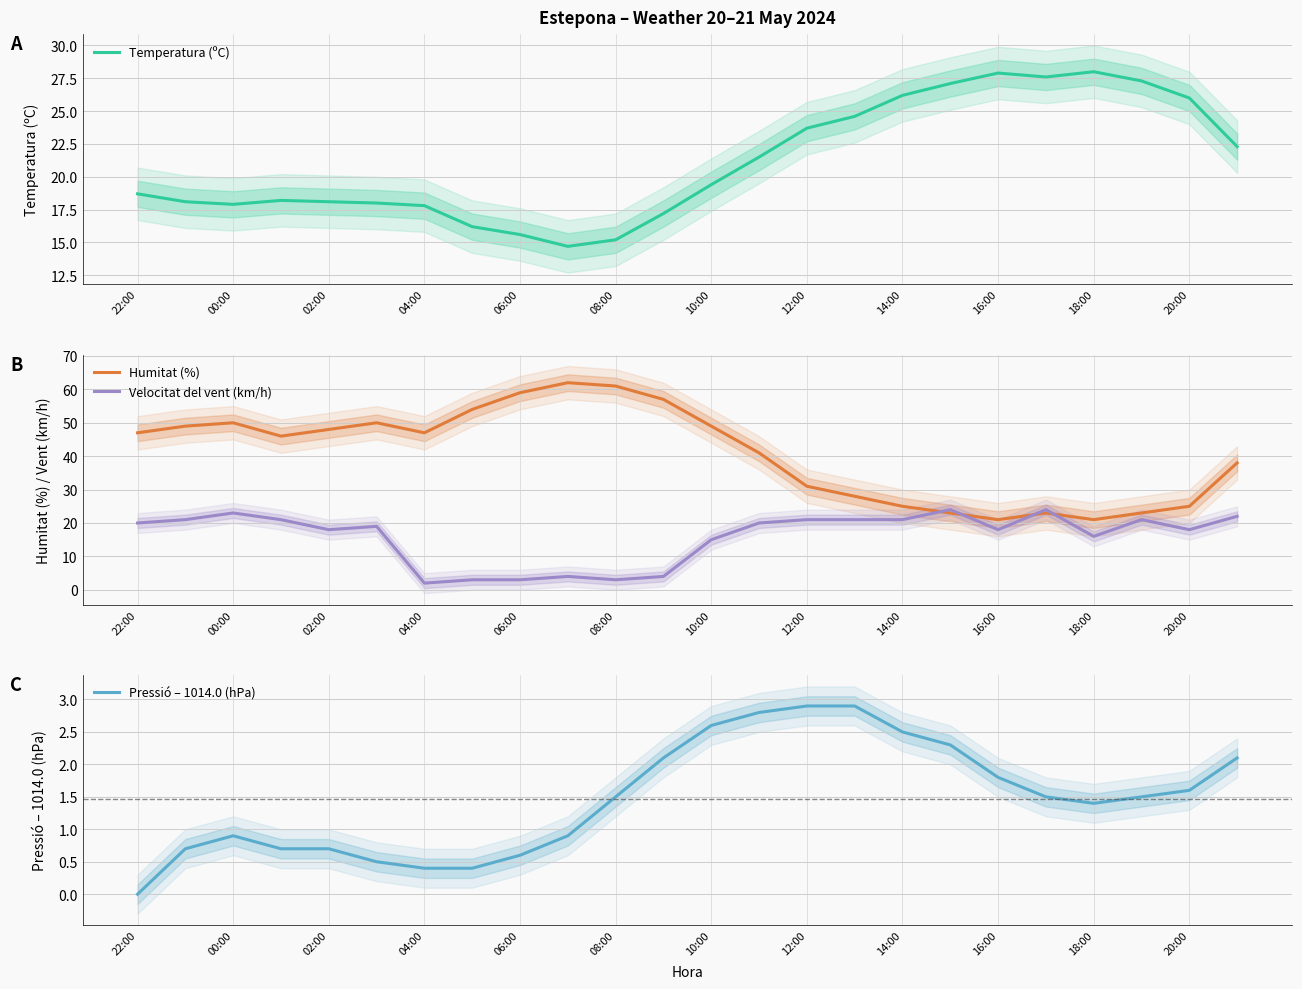

True or false: Velocitat del vent (km/h) has a value of 13 at 00:00.

False